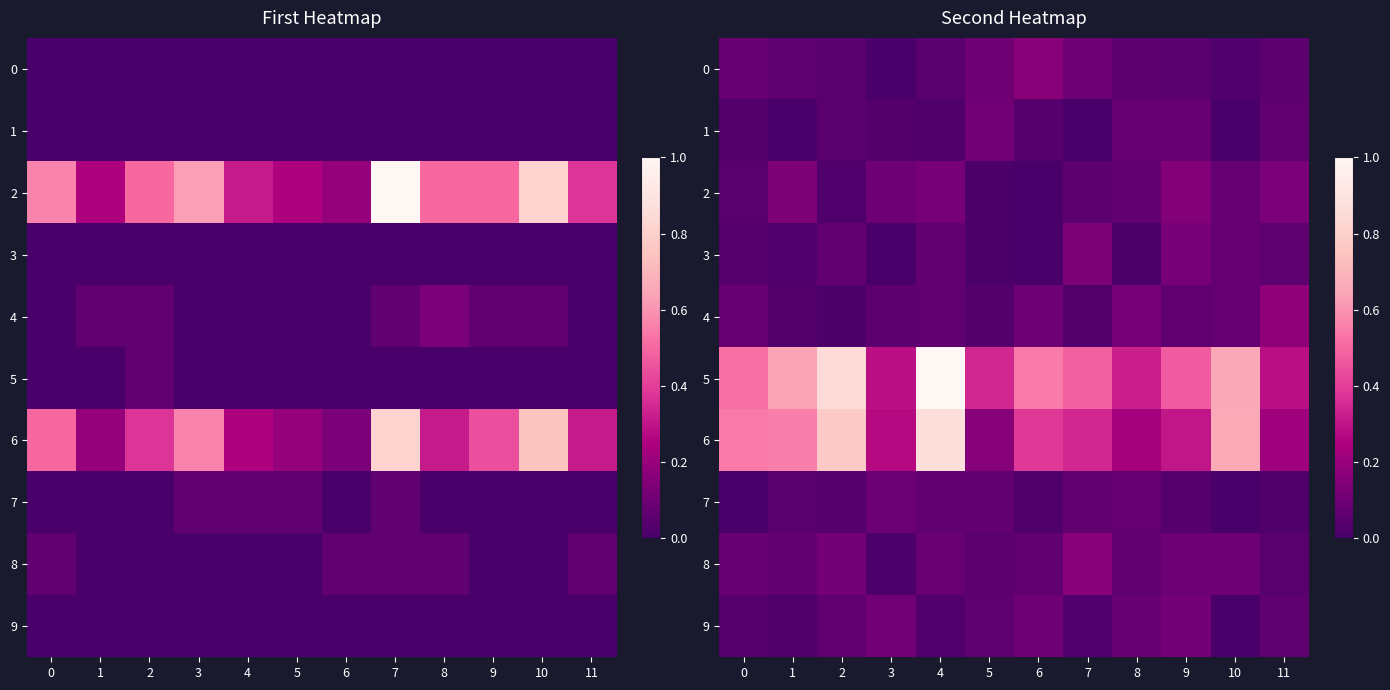

Count the number of categories in the chart.

12